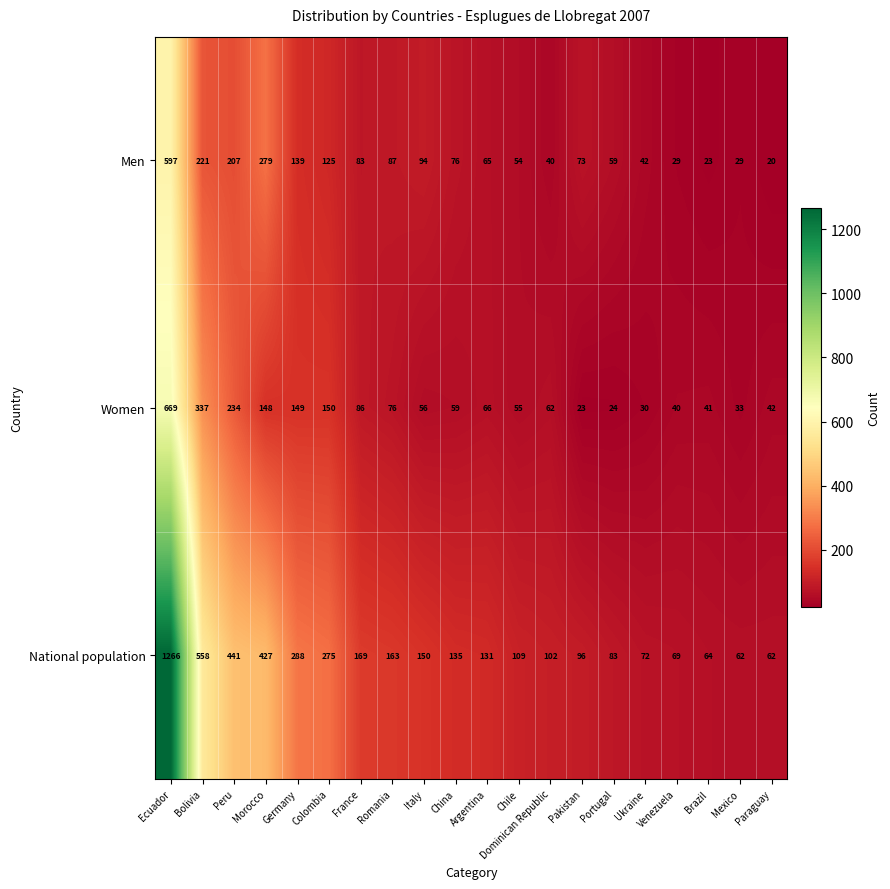

Where is Men nearest to the value 308?

Morocco